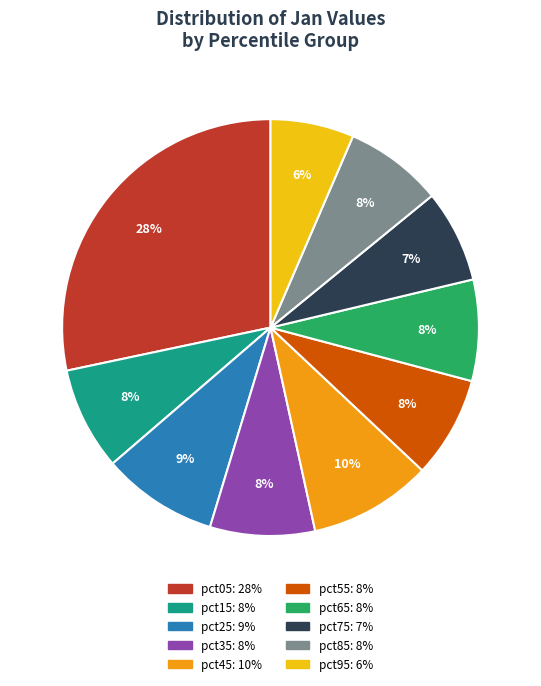

To the nearest percent, what is the average slice percentage?

10%